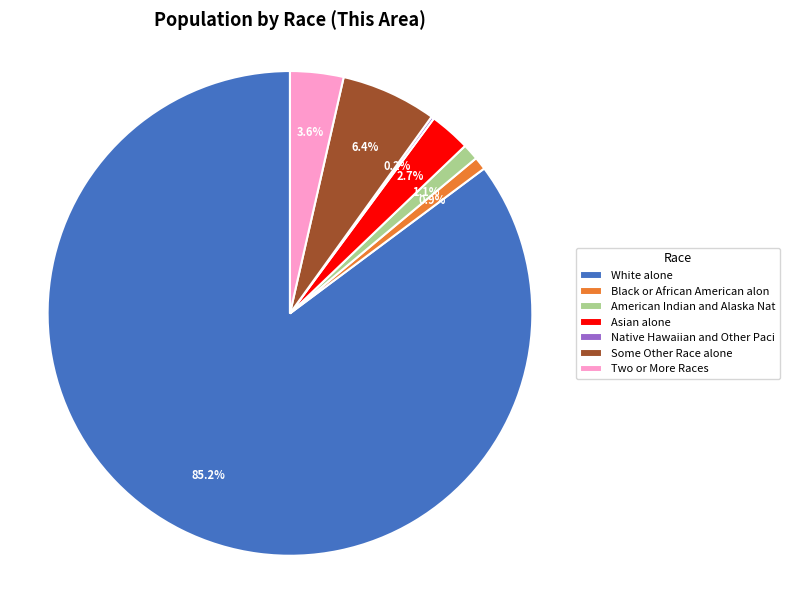

Does White alone account for over 50% of the chart?

Yes